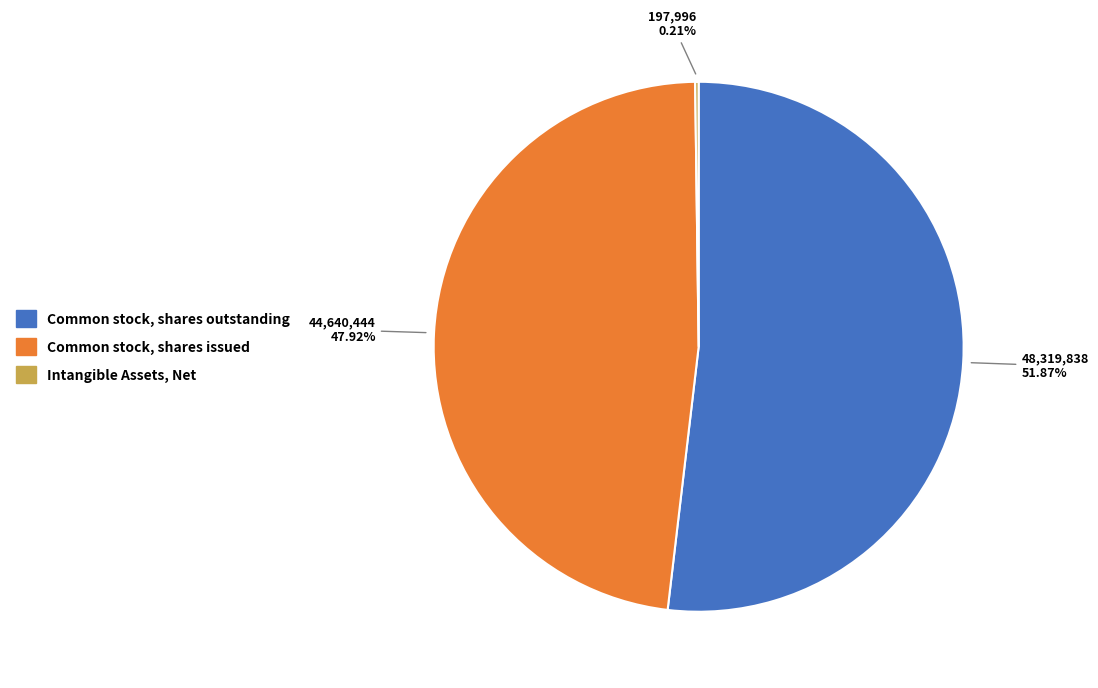

To the nearest percent, what is the difference between the largest and smallest slice percentages?

52%